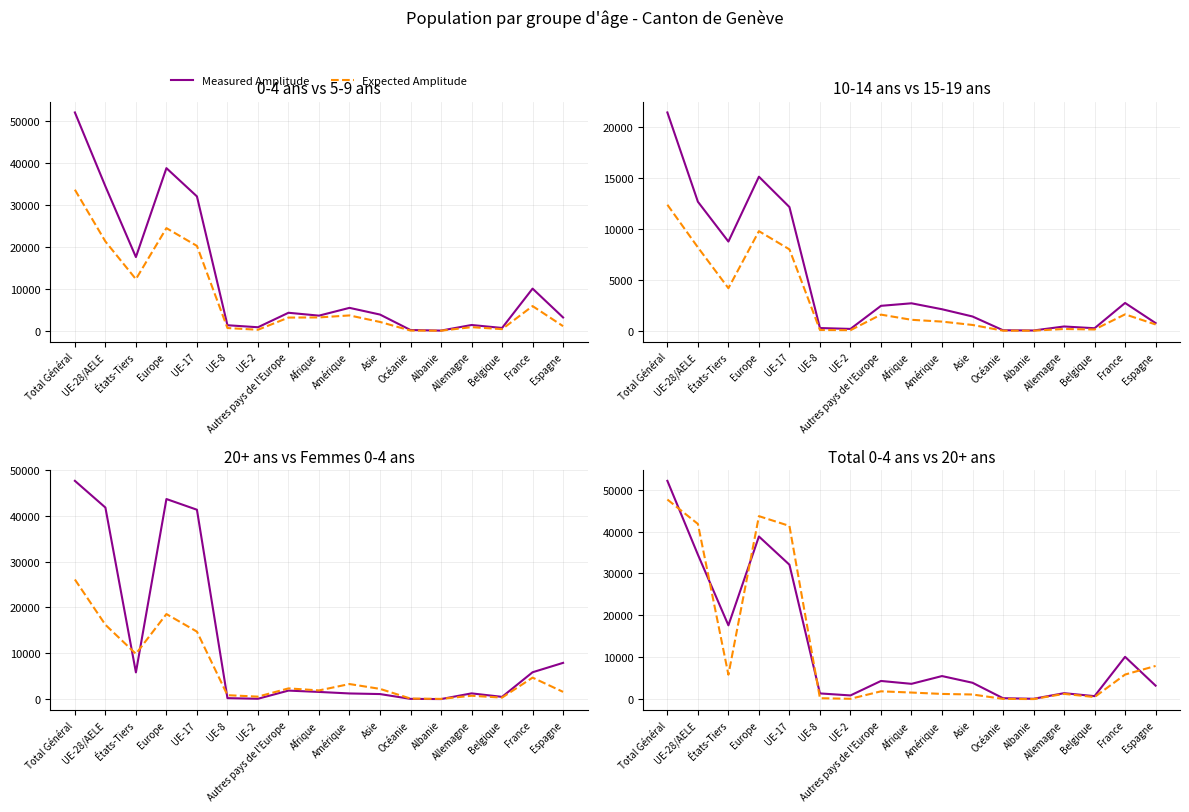

Between which two adjacent categories do Measured Amplitude and Expected Amplitude first intersect?

Total Général and UE-28/AELE